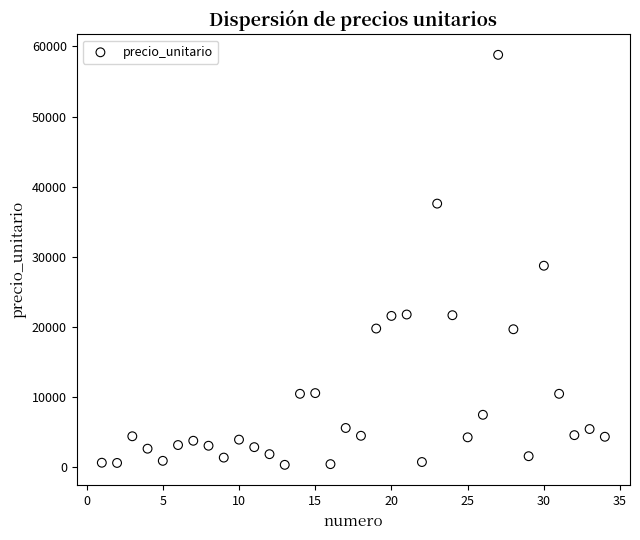

What Y value in the scatter plot is closest to 29590?

28750